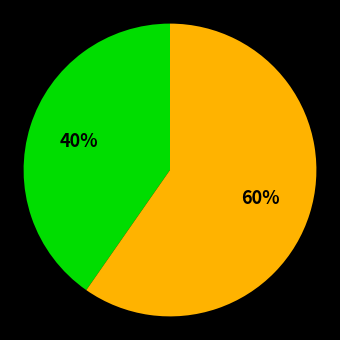

To the nearest percent, what is the average slice percentage?

50%